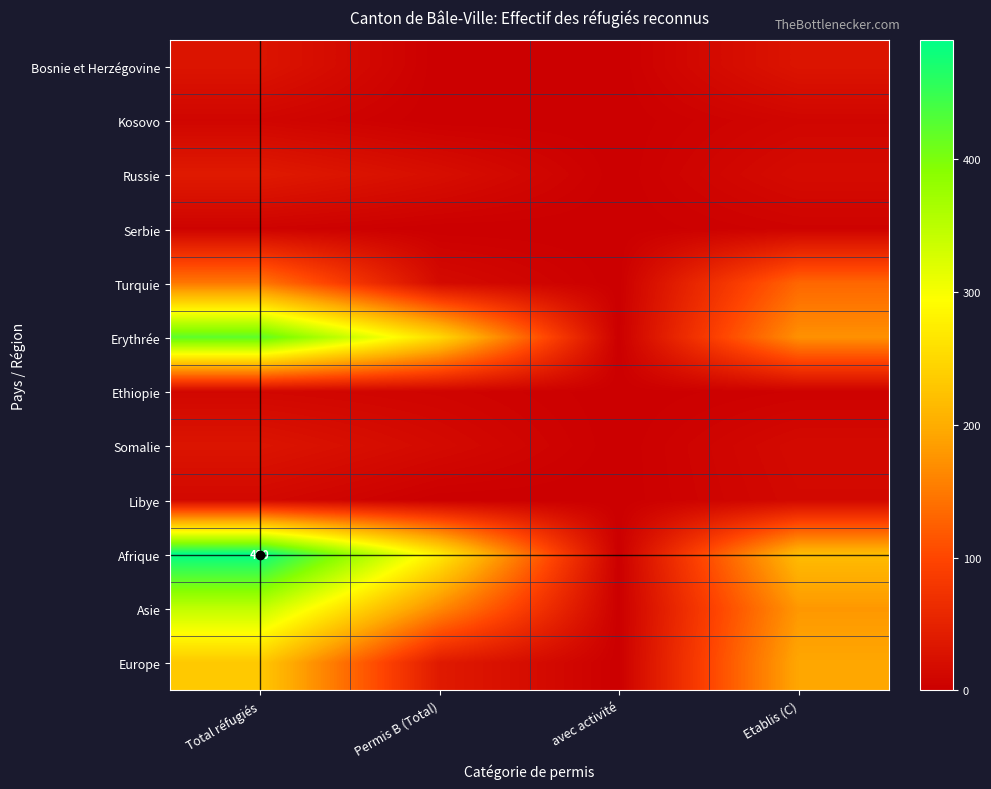

Is it true that Russie equals 0 at avec activité?

True